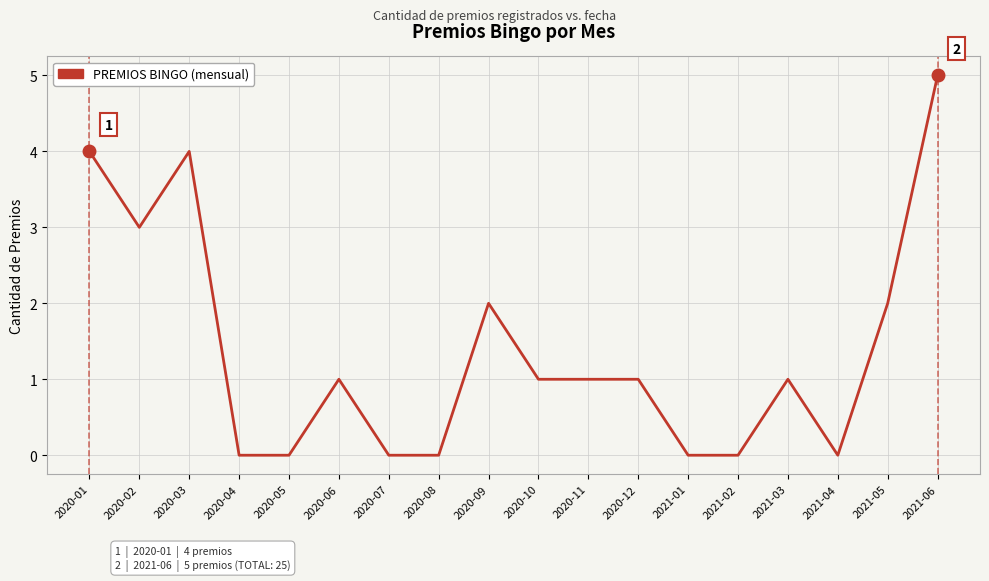

True or false: the data shows 0 at 2020-12.

False